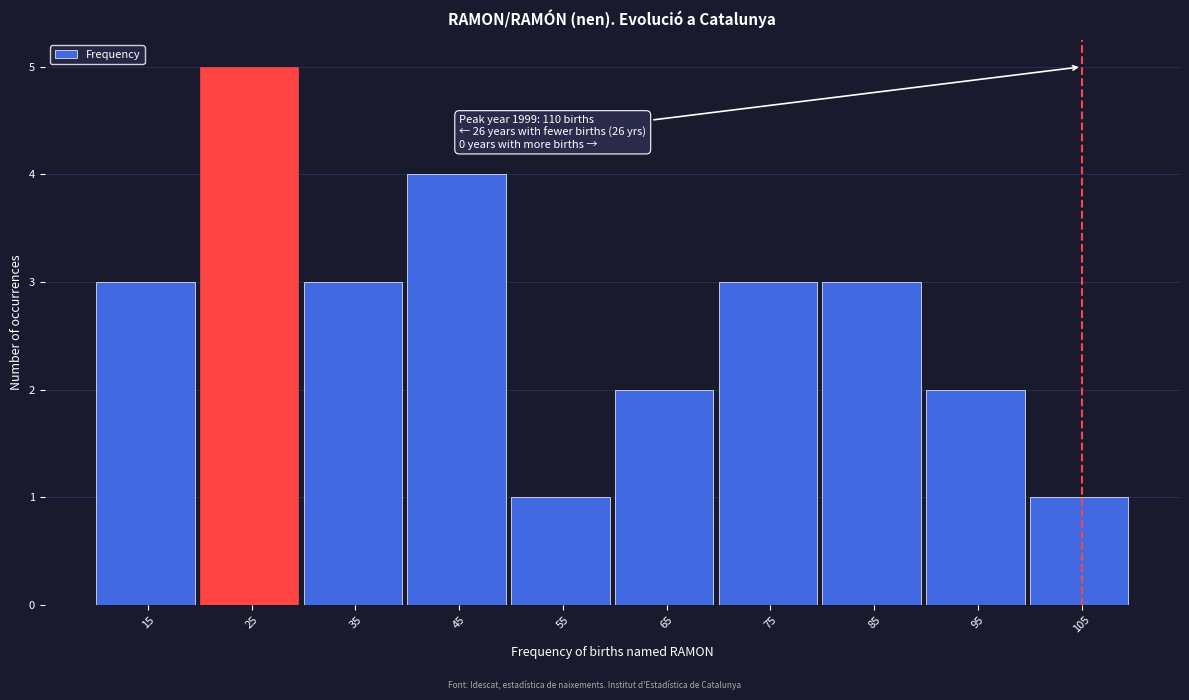

Reading left to right, list all the values displayed in this chart.

3	5	3	4	1	2	3	3	2	1